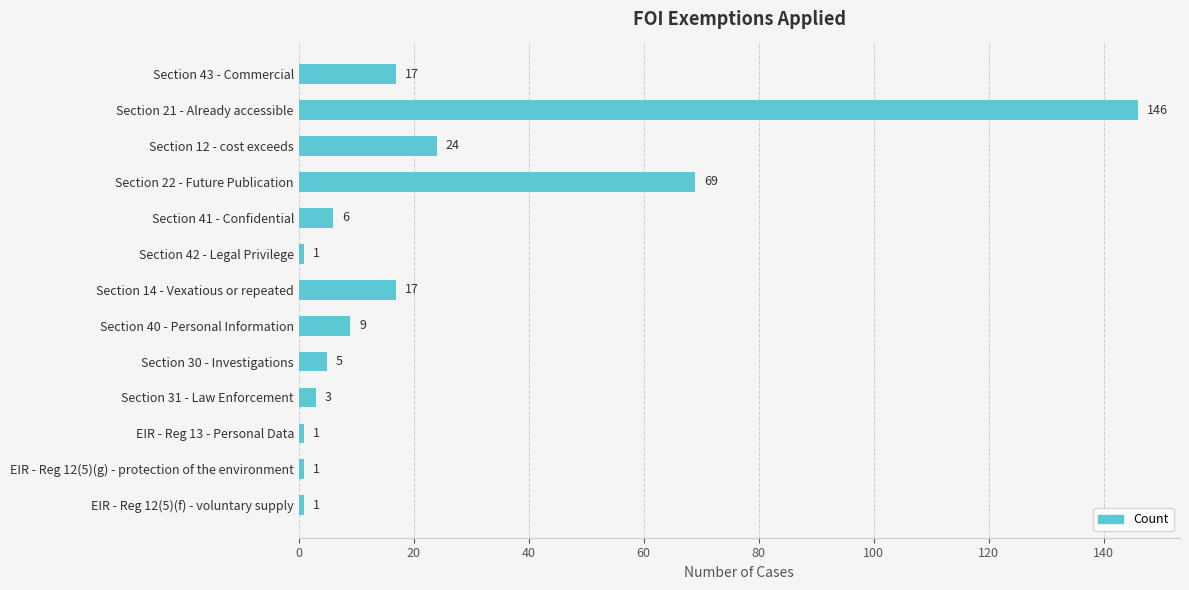

The chart shows a value of 69 at Section 22 - Future Publication. True or false?

True